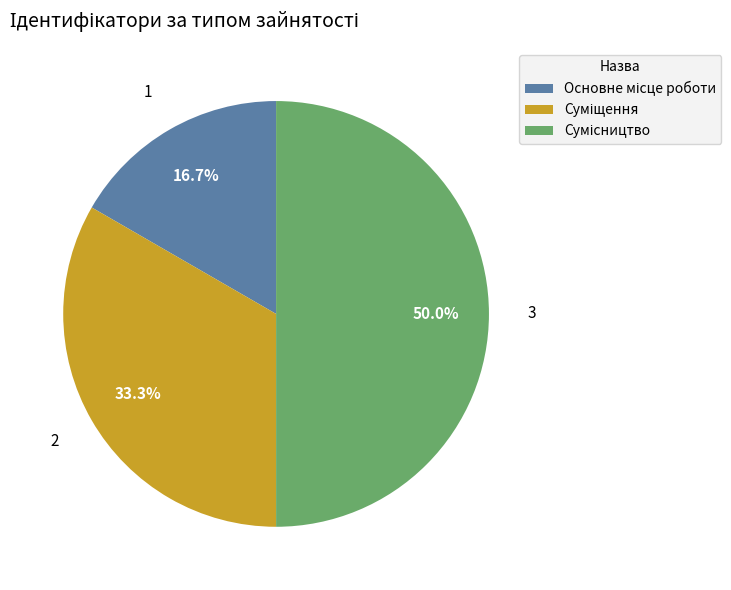

What is the largest slice in the pie chart?

Сумісництво